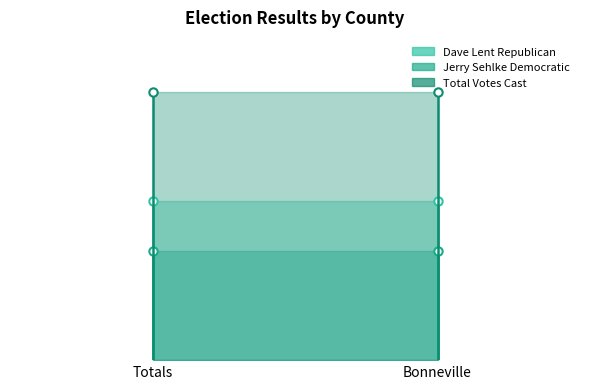

At how many categories does at least one series exceed 6124?

2